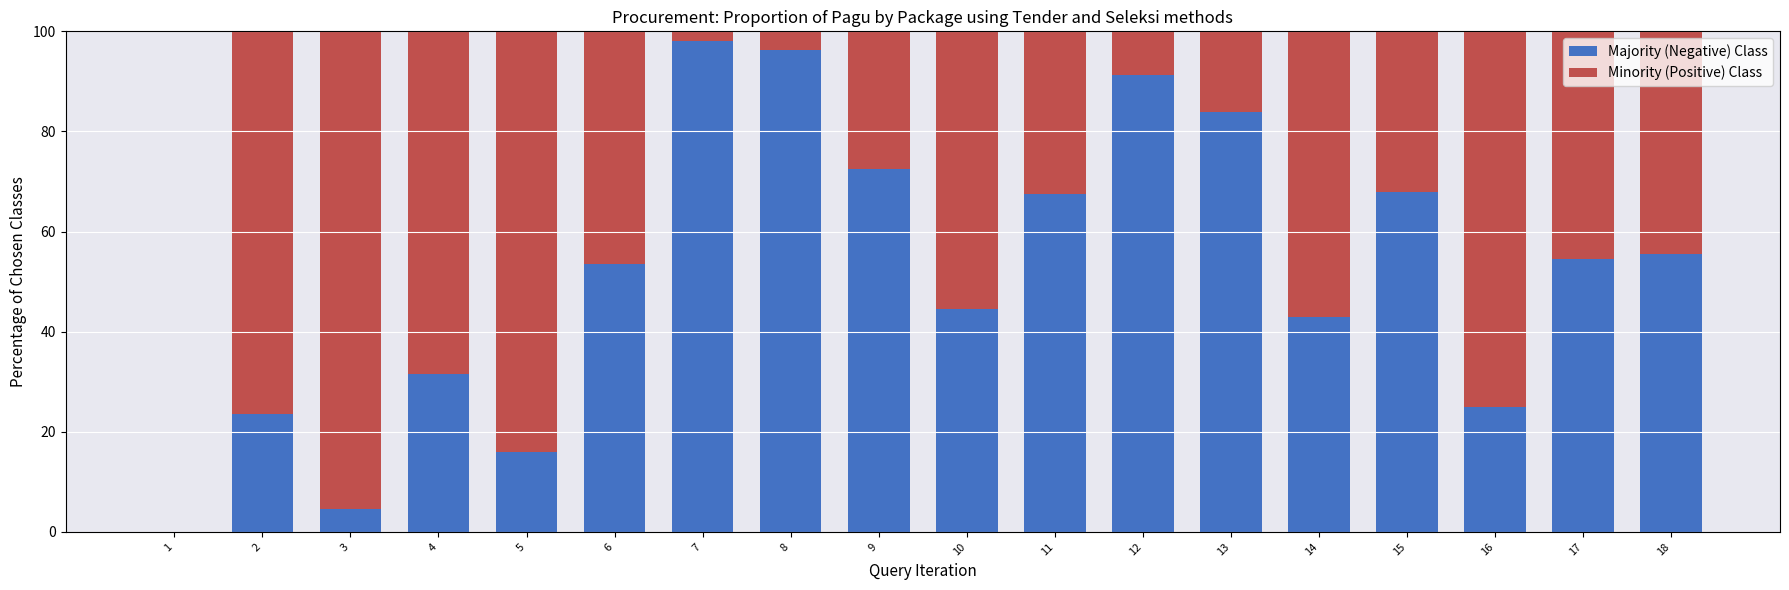

What are all the series names shown in the legend?

Majority (Negative) Class, Minority (Positive) Class